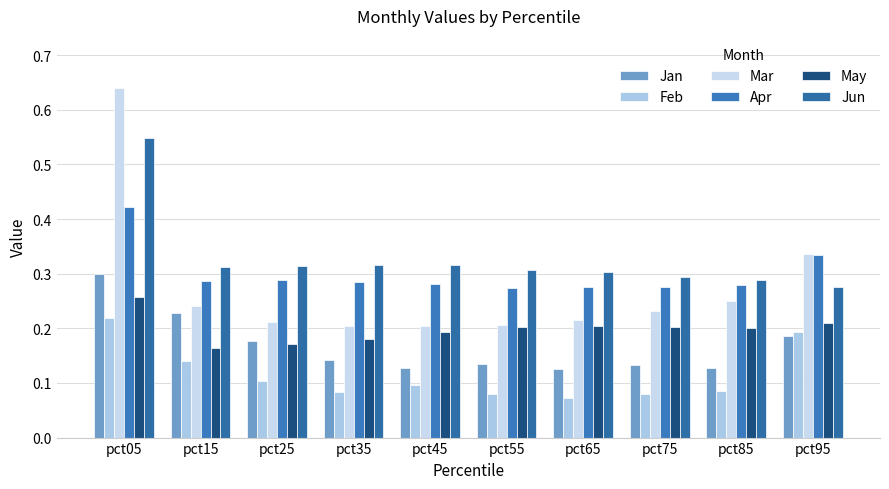

What is the difference between the maximum and second lowest values in the Feb series?

0.1